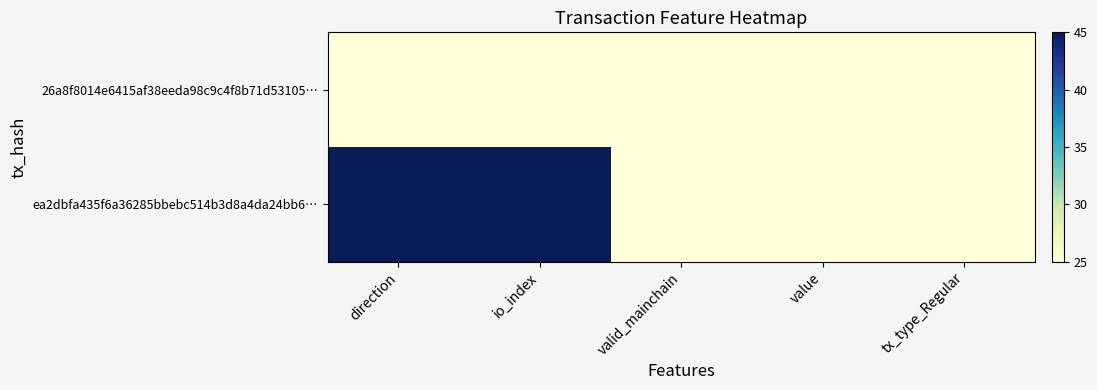

List the series in order of their overall mean, lowest first.

26a8f8014e6415af38eeda98c9c4f8b71d53105…, ea2dbfa435f6a36285bbebc514b3d8a4da24bb6…